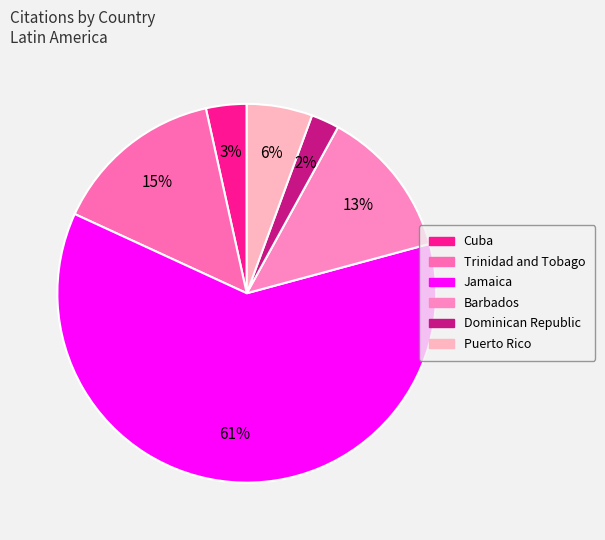

Combined, do Jamaica and Barbados account for over 50%?

Yes